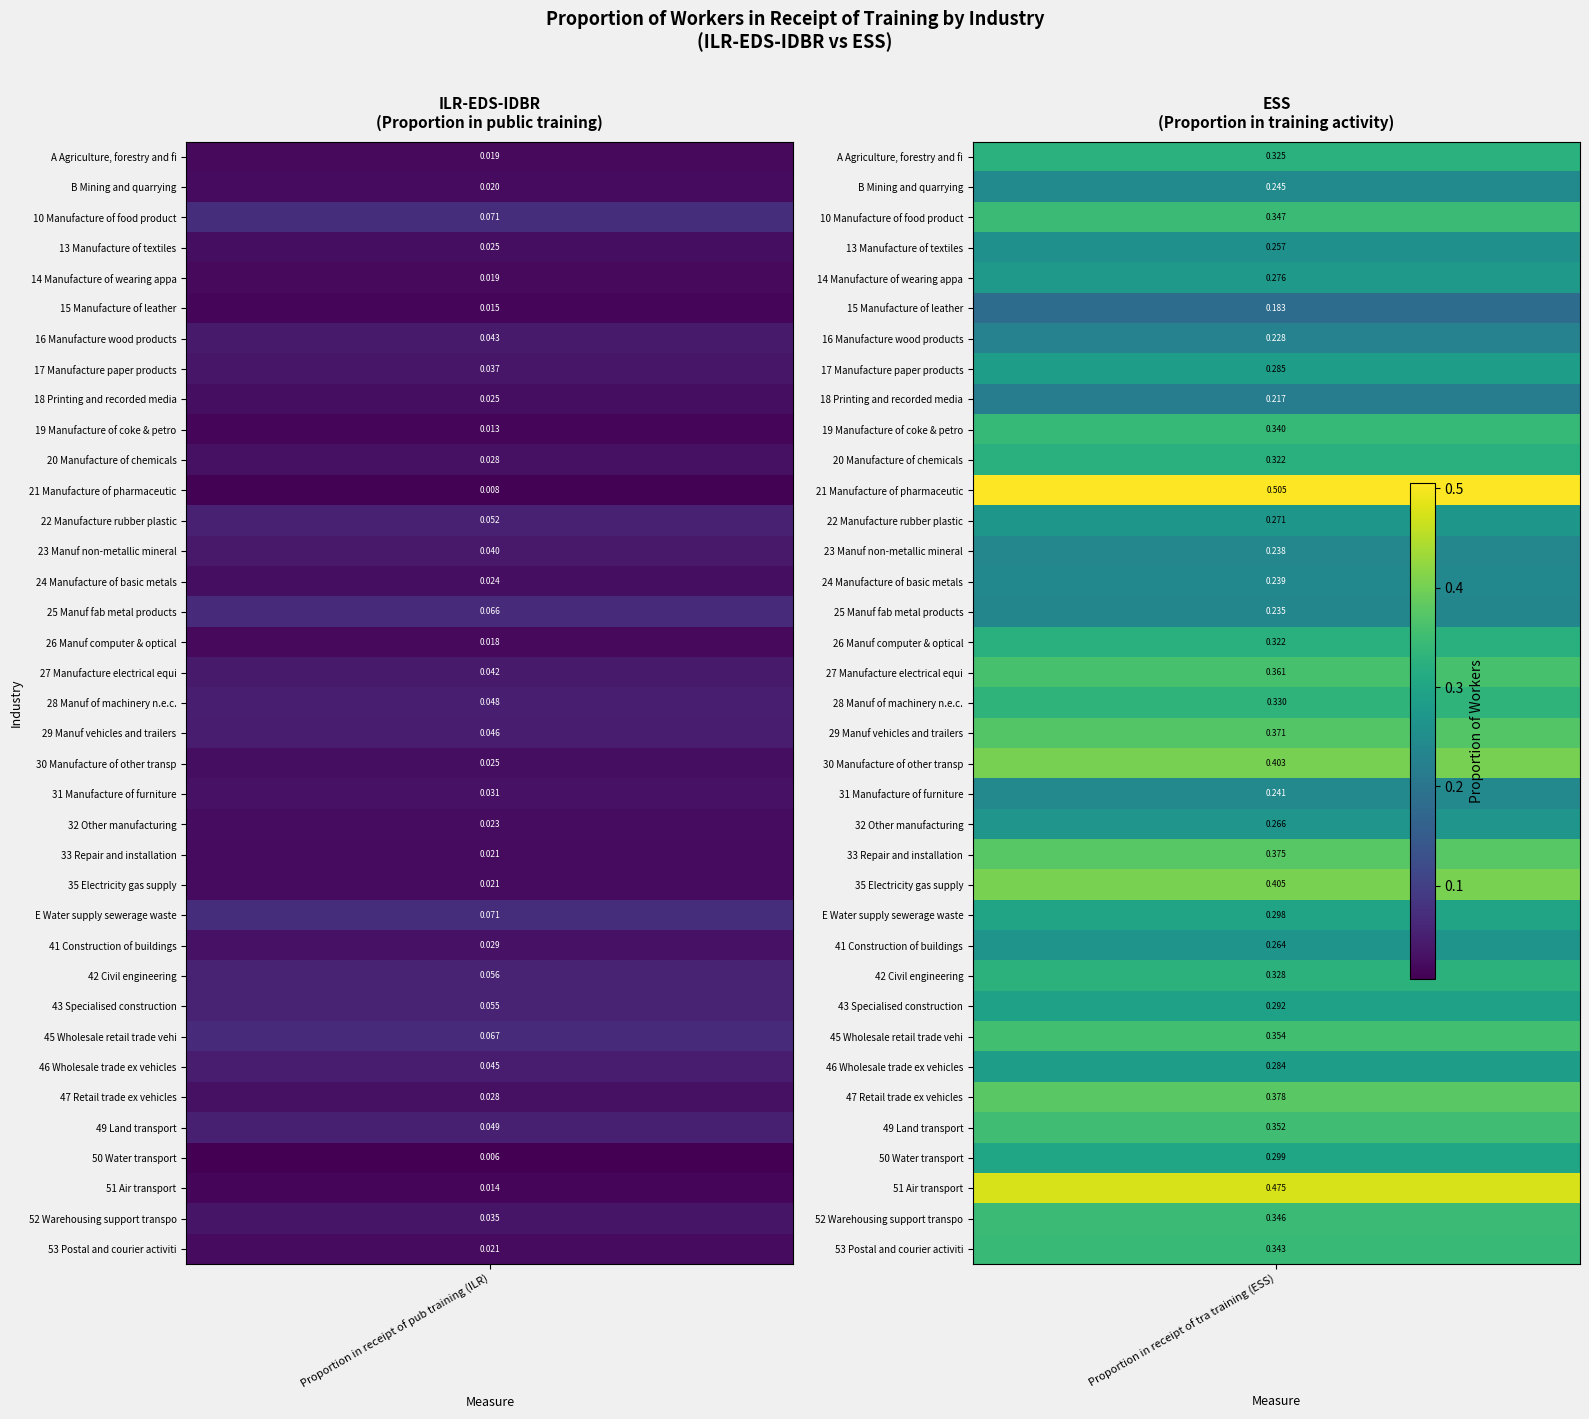

Rank the series at 1 from lowest to highest value.

15 Manufacture of leather, 18 Printing and recorded media, 16 Manufacture wood products, 25 Manuf fab metal products, 23 Manuf non-metallic mineral, 24 Manufacture of basic metals, 31 Manufacture of furniture, B Mining and quarrying, 13 Manufacture of textiles, 41 Construction of buildings, 32 Other manufacturing, 22 Manufacture rubber plastic, 14 Manufacture of wearing apparel, 46 Wholesale trade ex vehicles, 17 Manufacture paper products, 43 Specialised construction, E Water supply sewerage waste, 50 Water transport, 20 Manufacture of chemicals, 26 Manuf computer & optical, A Agriculture, forestry and fishing, 42 Civil engineering, 28 Manuf of machinery n.e.c., 19 Manufacture of coke & petrol, 53 Postal and courier activities, 52 Warehousing support transport, 10 Manufacture of food products, 49 Land transport, 45 Wholesale retail trade vehicles, 27 Manufacture electrical equip, 29 Manuf vehicles and trailers, 33 Repair and installation, 47 Retail trade ex vehicles, 30 Manufacture of other transport, 35 Electricity gas supply, 51 Air transport, 21 Manufacture of pharmaceuticals